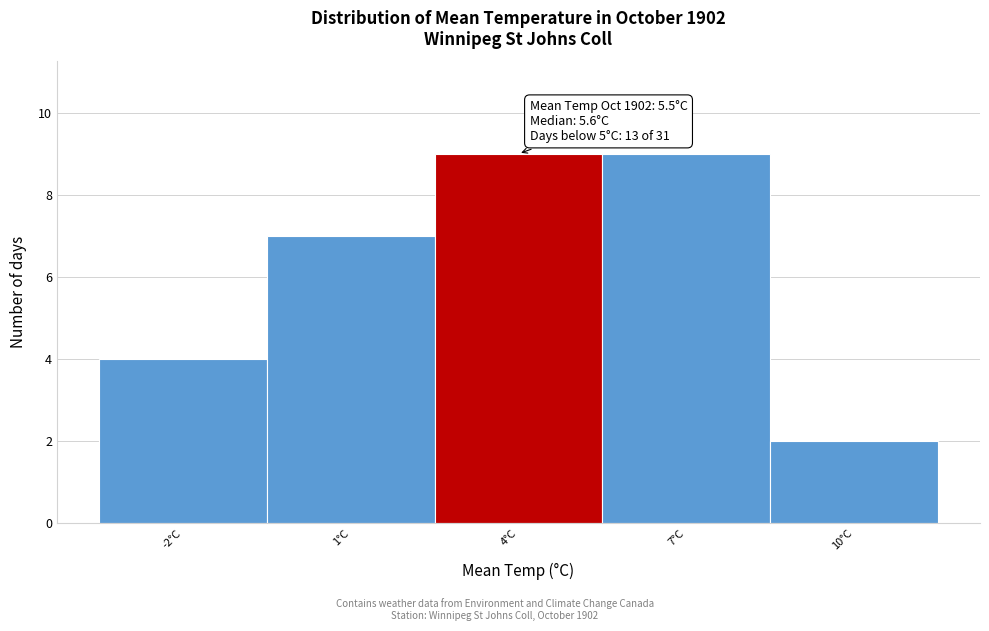

Reading left to right, extract all data points from this chart.

4	7	9	9	2